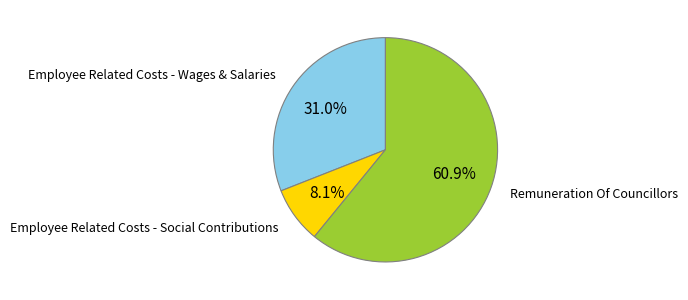

How much of the chart is everything except Employee Related Costs - Social Contributions?

91.9%